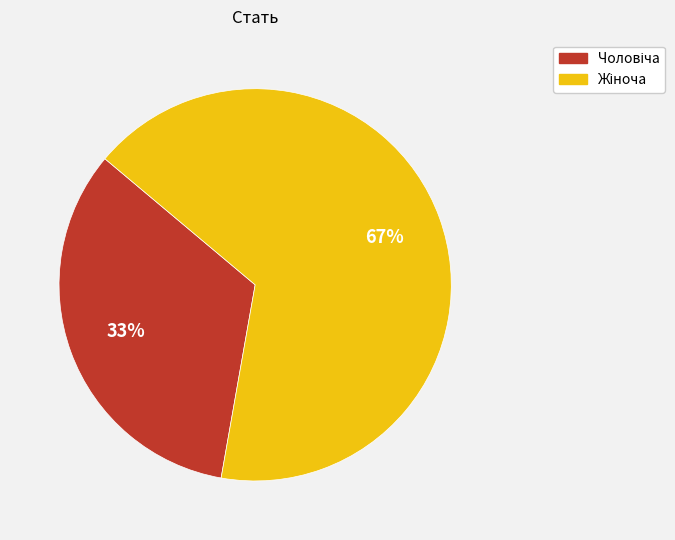

To the nearest percent, what is the average slice percentage?

50%